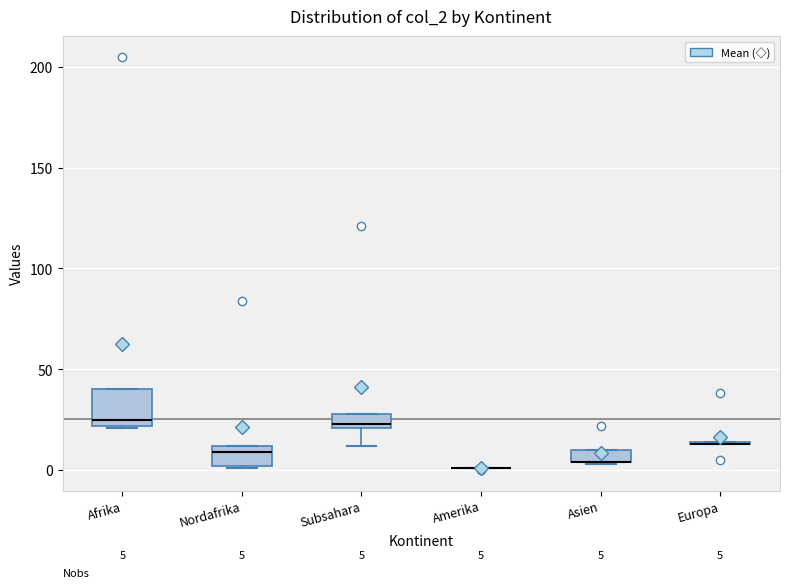

Comparing the boxes themselves (not the whiskers), which one is the tallest?

Afrika